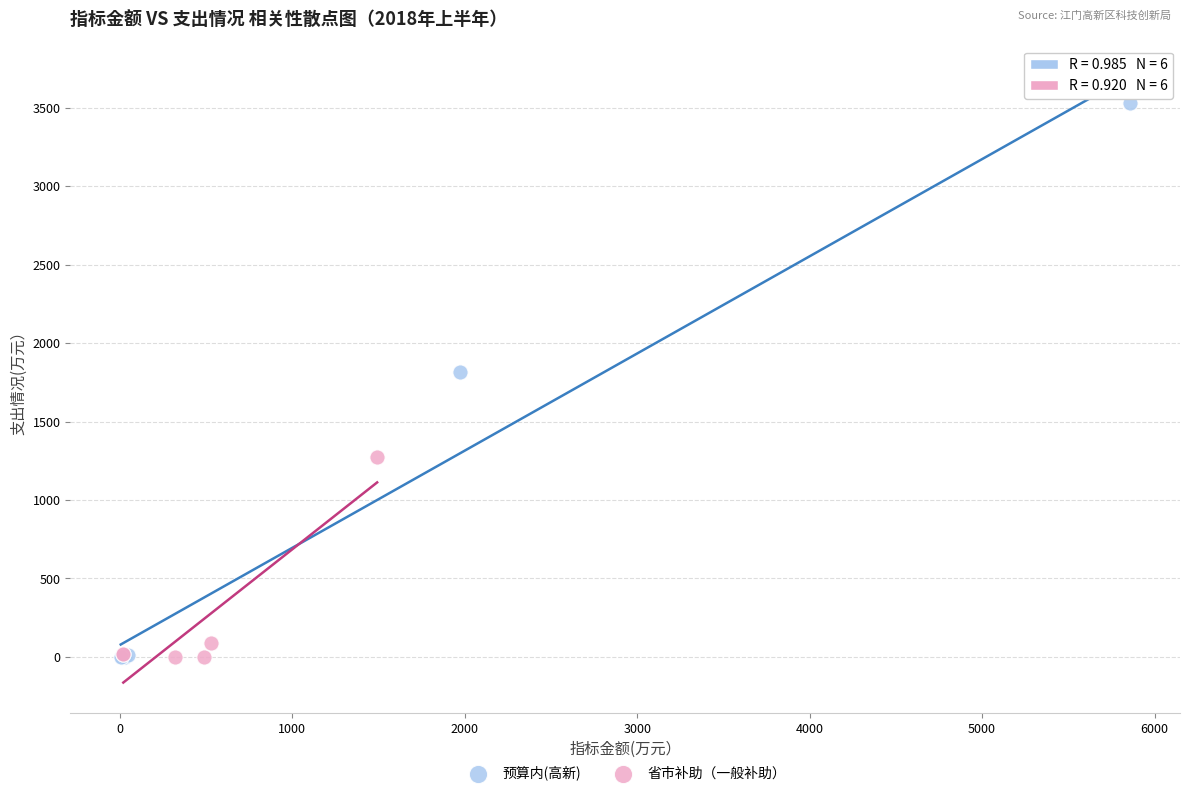

Which series contains the highest Y value?

预算内(高新)